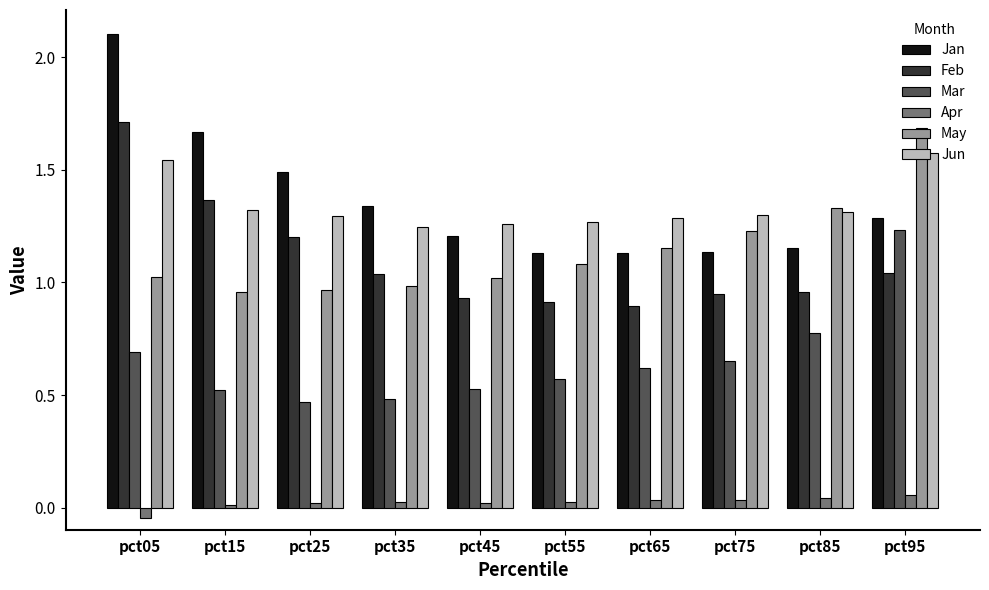

Which series has the widest spread of values?

Jan